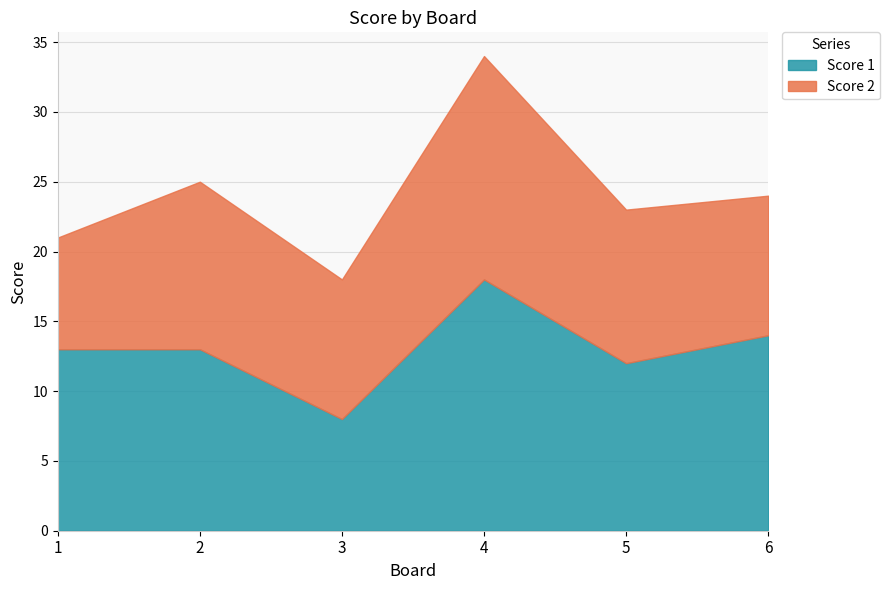

At 2, list the series in order from smallest to largest.

Score 2, Score 1